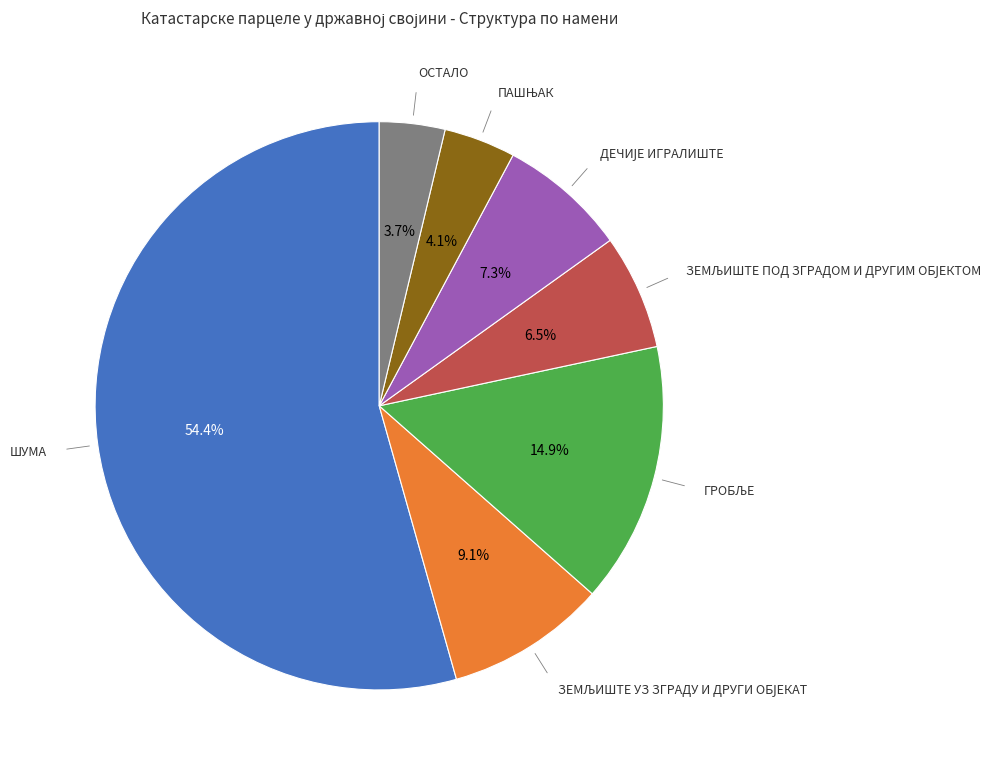

Count the number of slices in the pie.

7